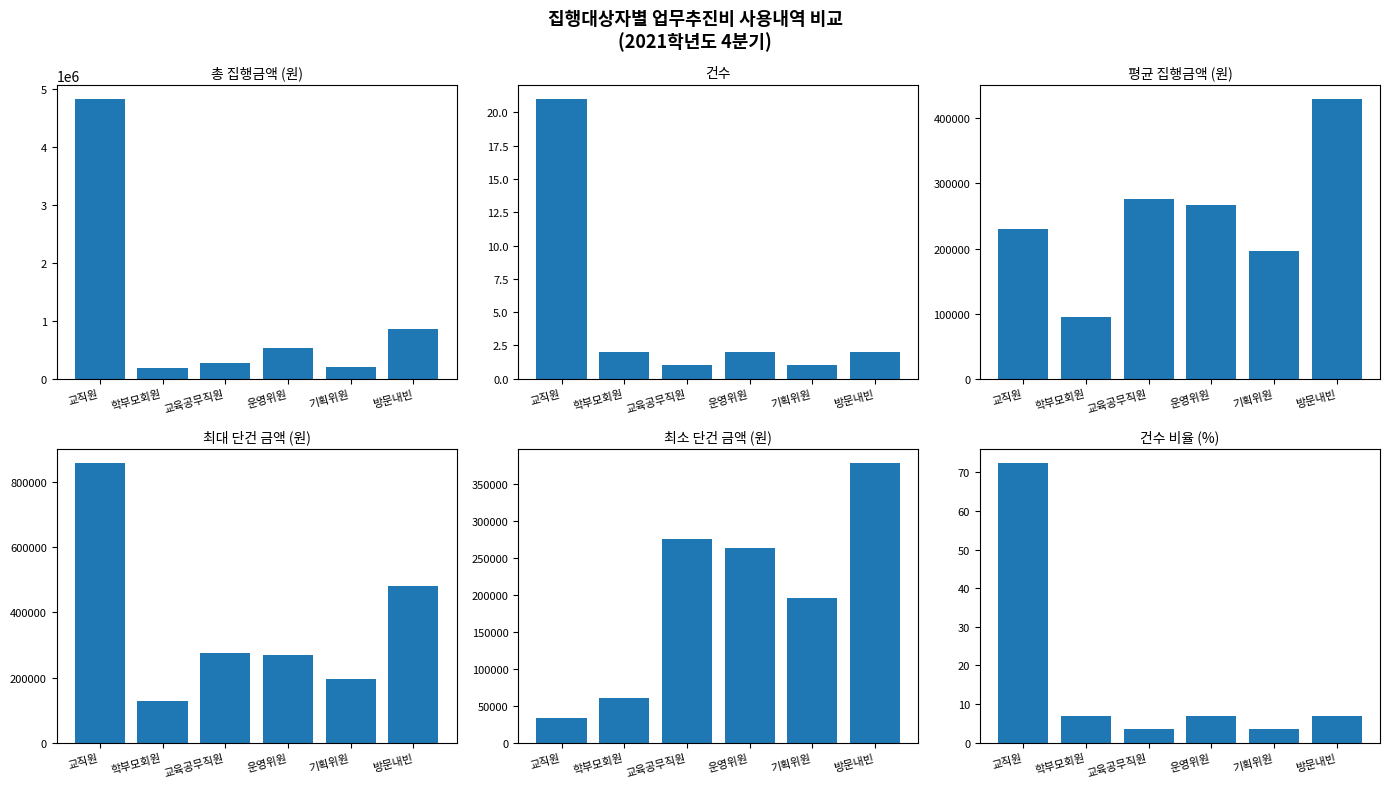

Rank the categories by 최대 단건 금액 (원) value from highest to lowest.

교직원, 방문내빈, 교육공무직원, 운영위원, 기획위원, 학부모회원